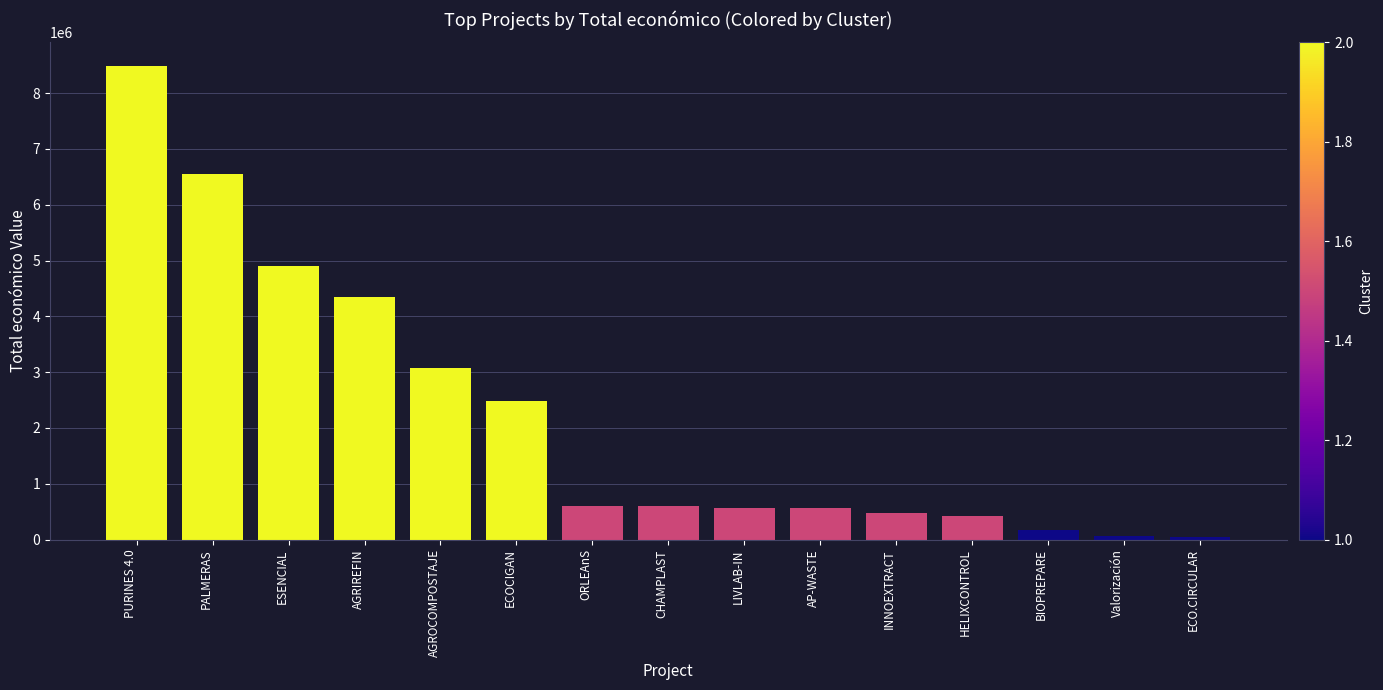

Approximately how many times larger is the value at AGRIREFIN compared to ORLEAnS?

7.2